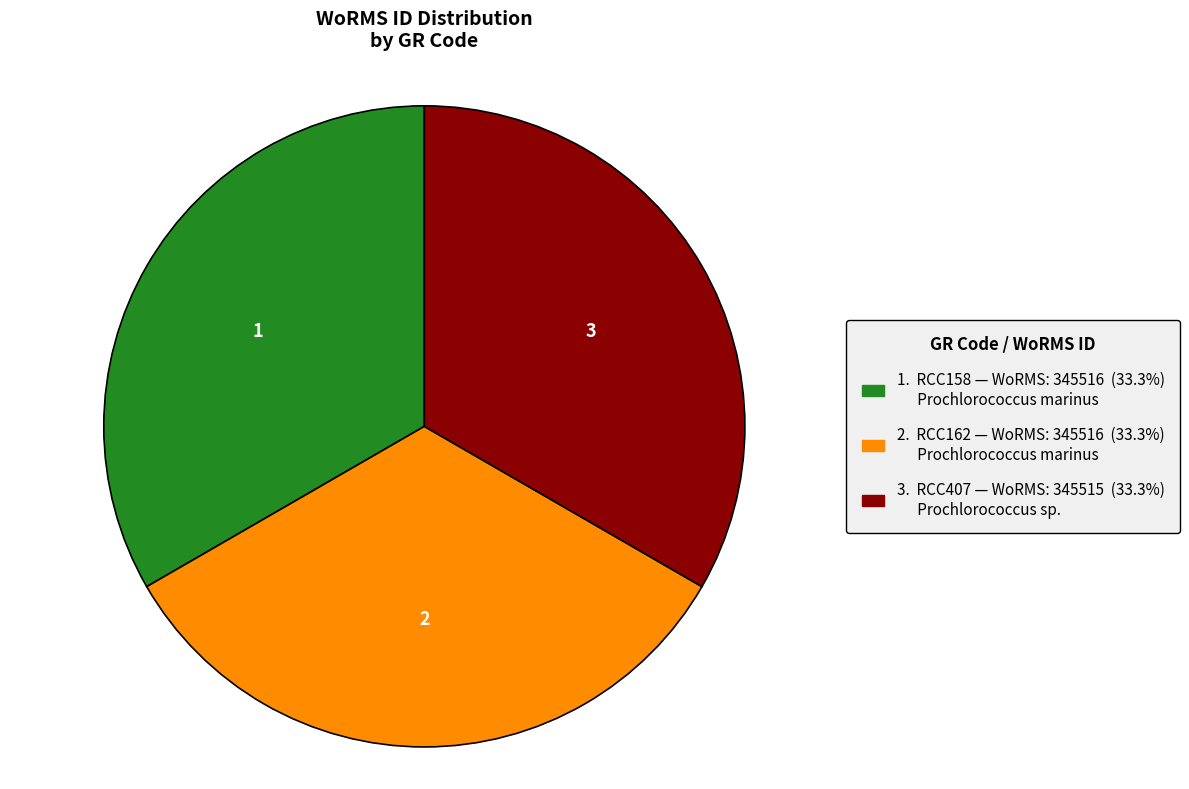

Is there a majority slice in this chart?

No